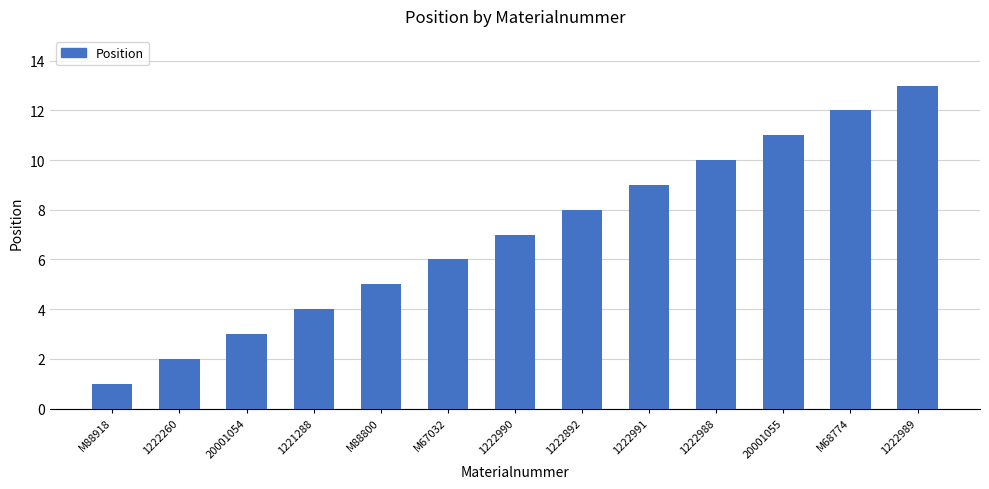

At which category does the chart reach its peak across all series?

1222989